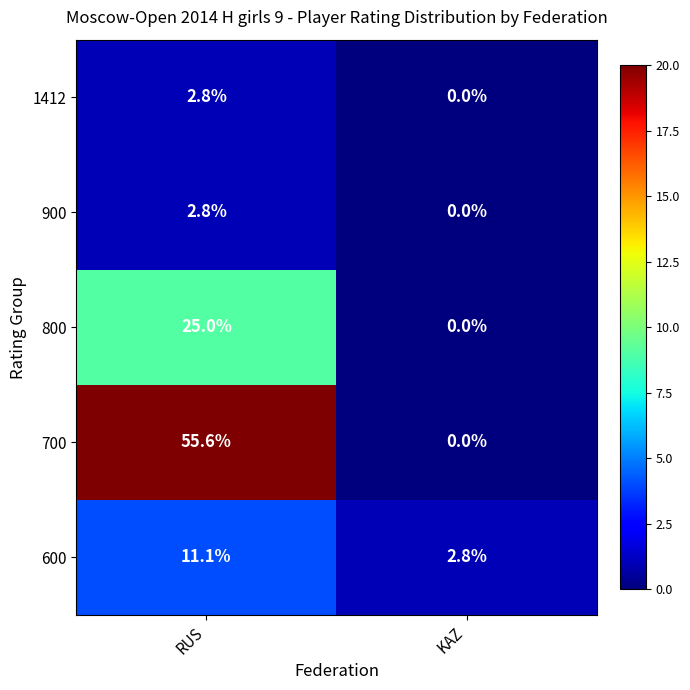

What is the difference between the 700 values at KAZ and RUS?

55.6